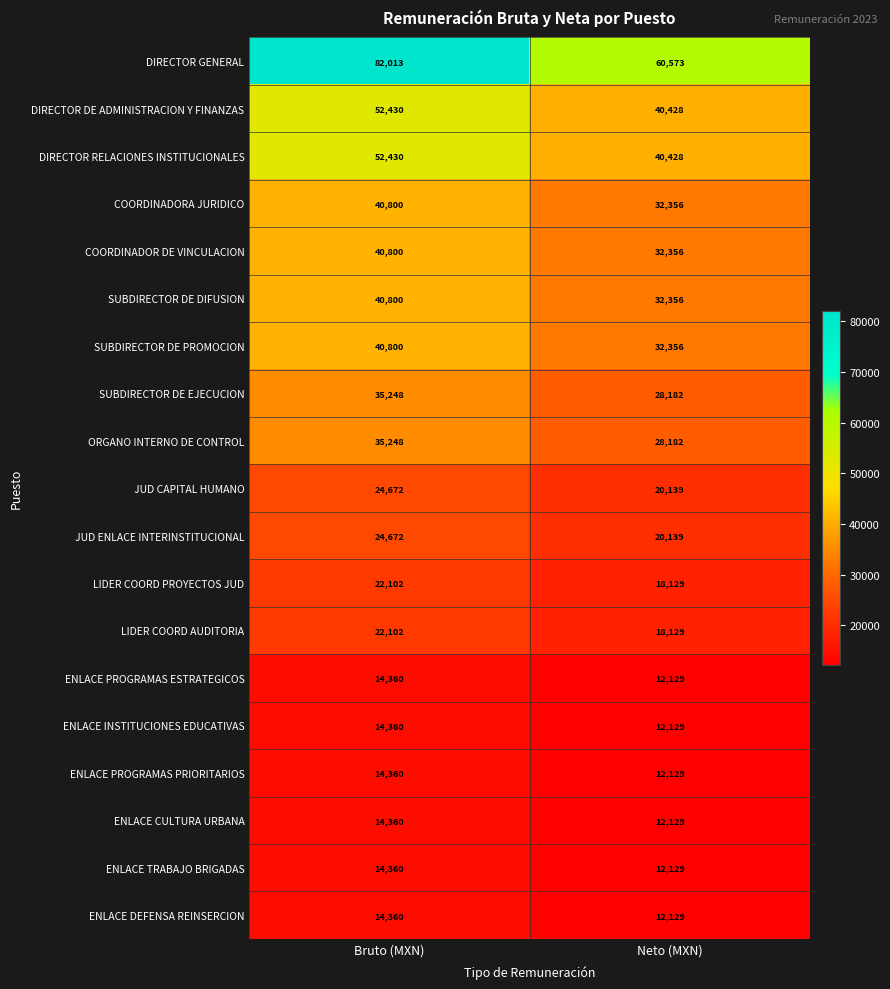

At which category is the sum across all series the highest?

Bruto (MXN)